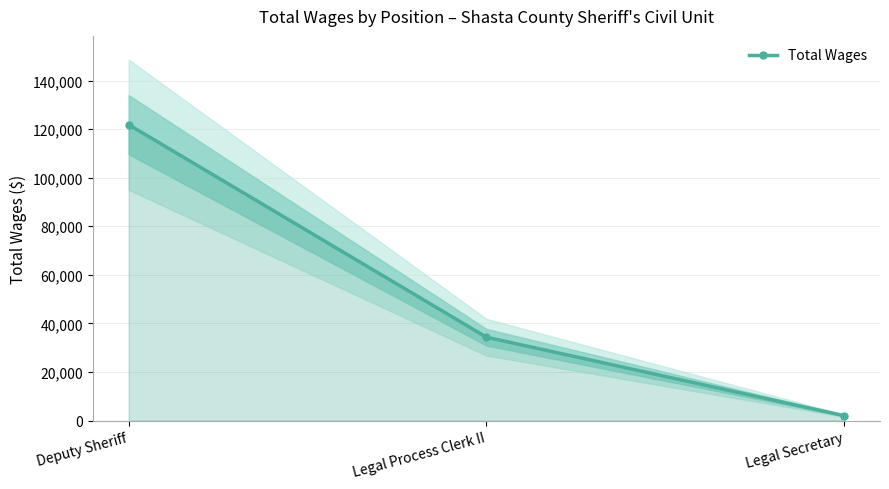

What is the label of the 2nd point from the left?

Legal Process Clerk II